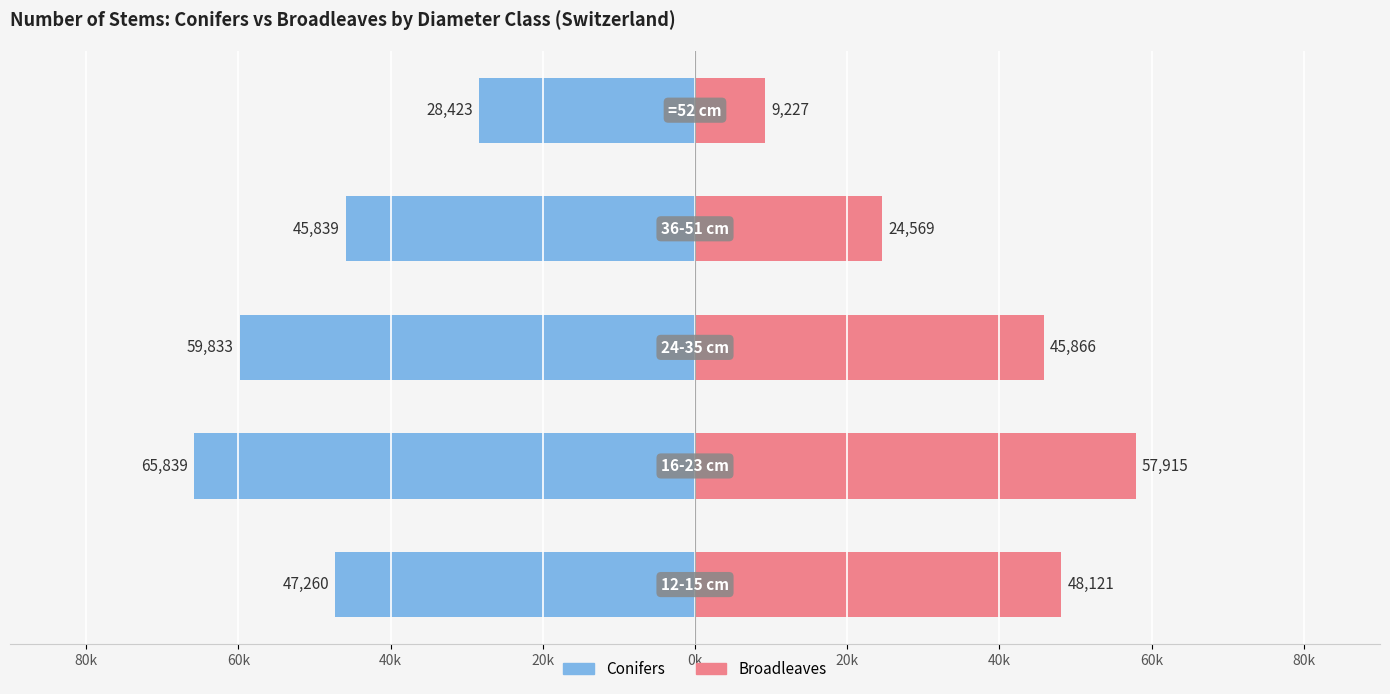

Which series has the widest spread of values?

Broadleaves